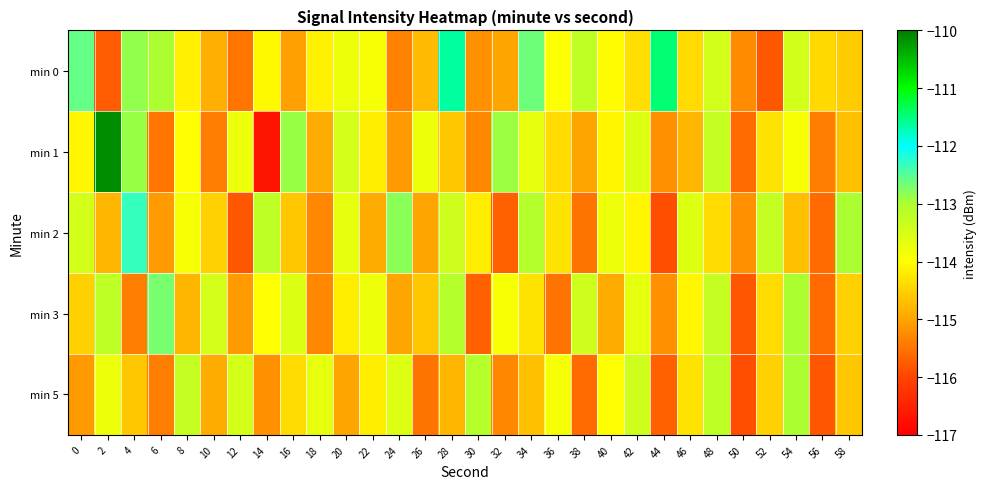

What is the greatest value displayed?

-110.1